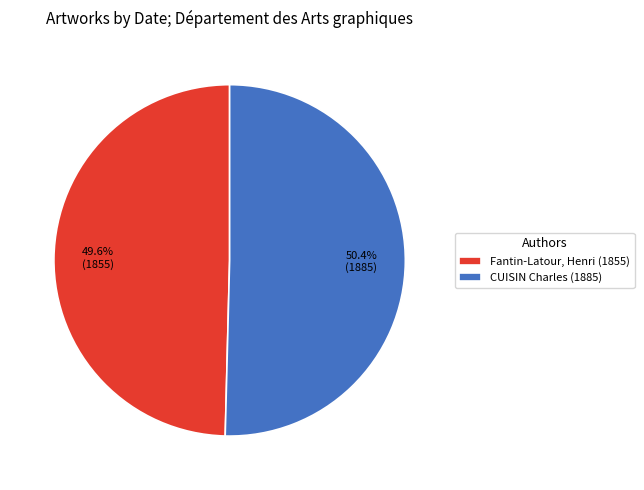

What is the largest slice in the pie chart?

CUISIN Charles (1885)